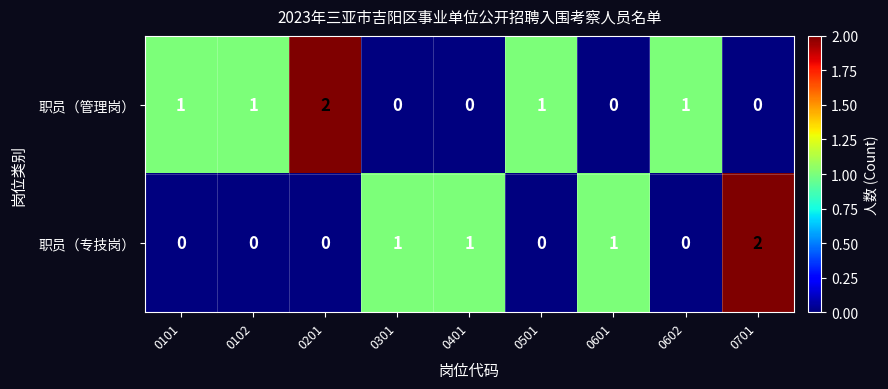

List the series in order of their overall mean, lowest first.

职员（专技岗）, 职员（管理岗）